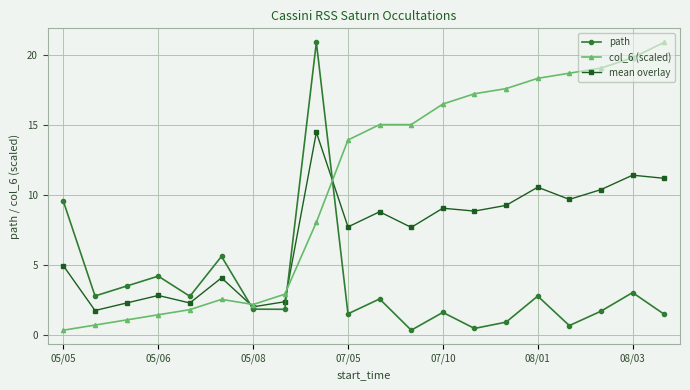

How many intersections are there between path and col_6 (scaled)?

3